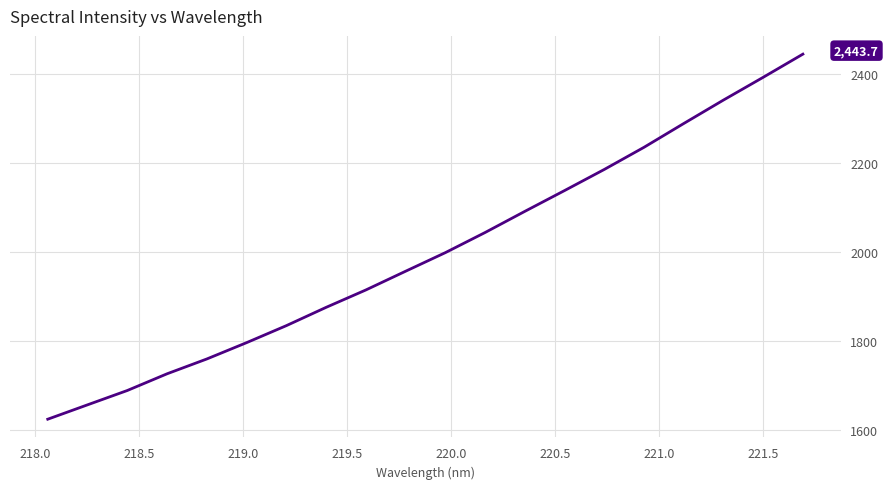

What is the maximum value shown in the chart?

2443.7